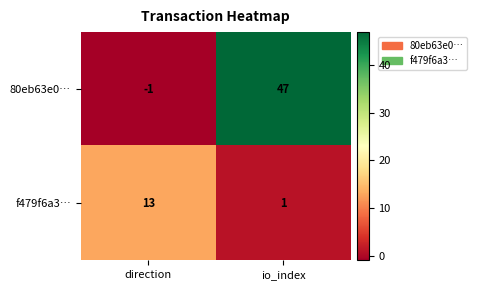

What is the sum of all f479f6a3… values?

14